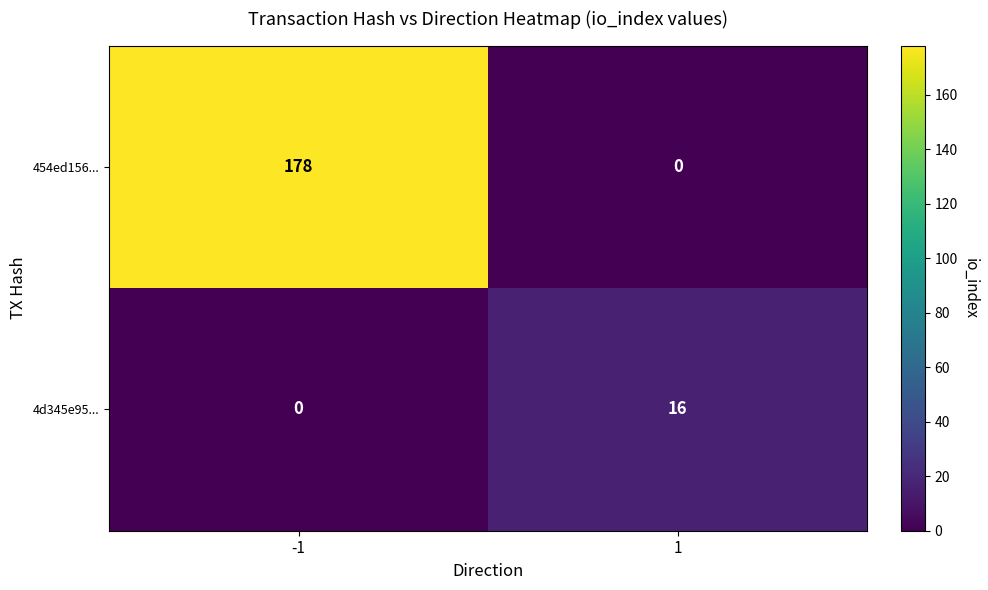

The value of 454ed156... at 1 is 85. True or false?

False